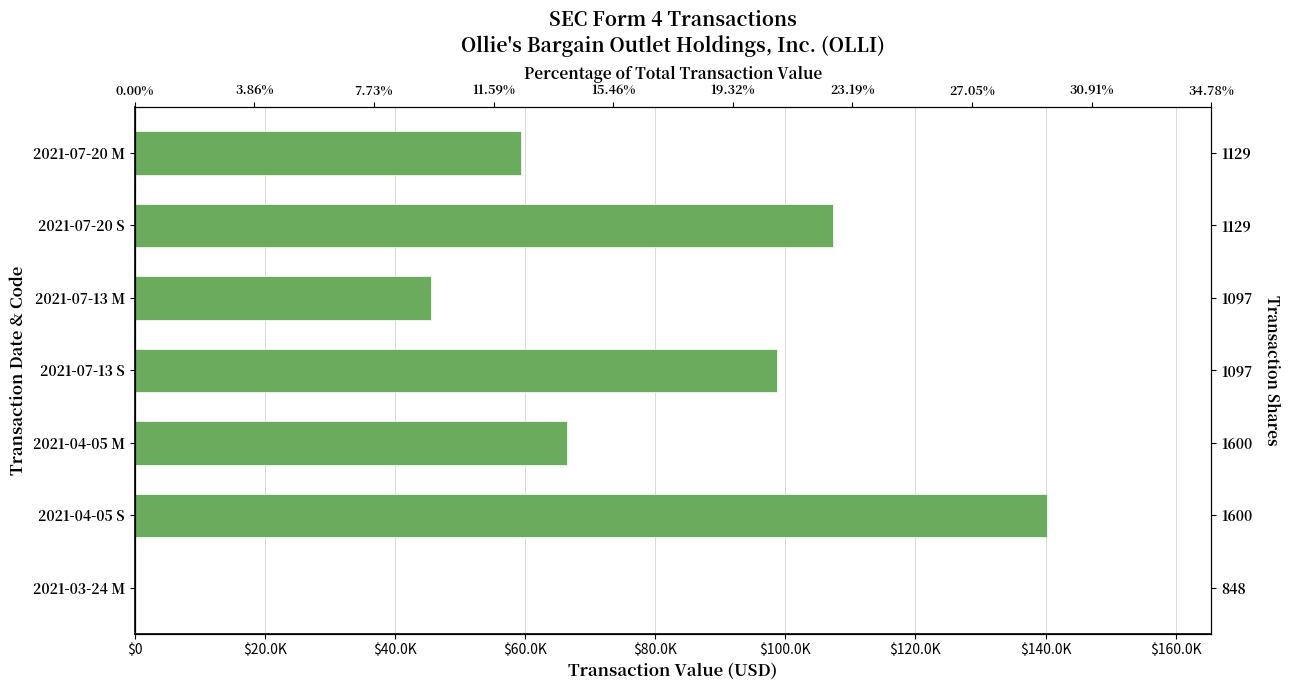

Read the value at 2021-07-13 S, to the nearest 10.

98730